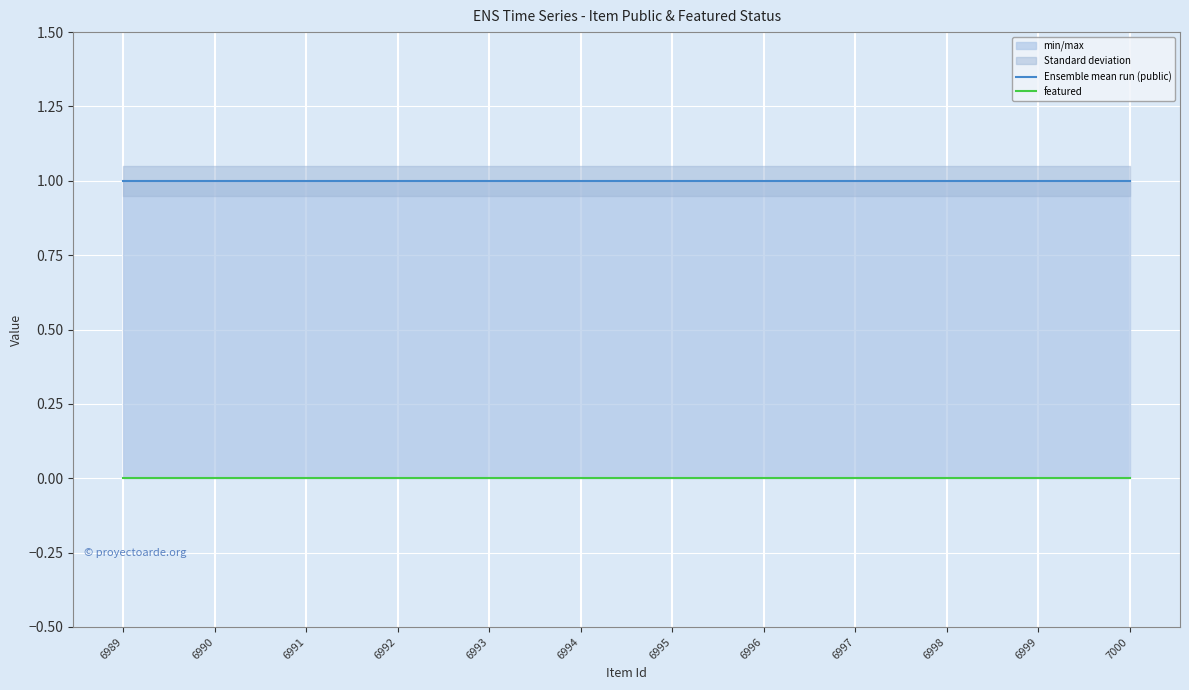

Reading right to left, transcribe all the data shown in this chart.

Ensemble mean run (public): 7000=1	6999=1	6998=1	6997=1	6996=1	6995=1	6994=1	6993=1	6992=1	6991=1	6990=1	6989=1
featured: 7000=0	6999=0	6998=0	6997=0	6996=0	6995=0	6994=0	6993=0	6992=0	6991=0	6990=0	6989=0